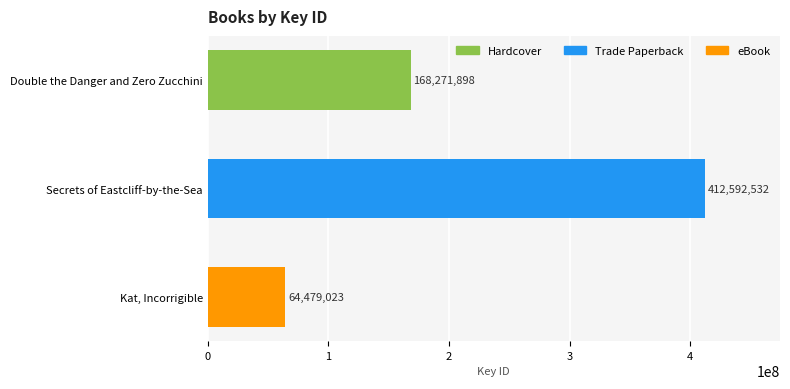

Which has a higher value, Double the Danger and Zero Zucchini or Kat, Incorrigible?

Double the Danger and Zero Zucchini